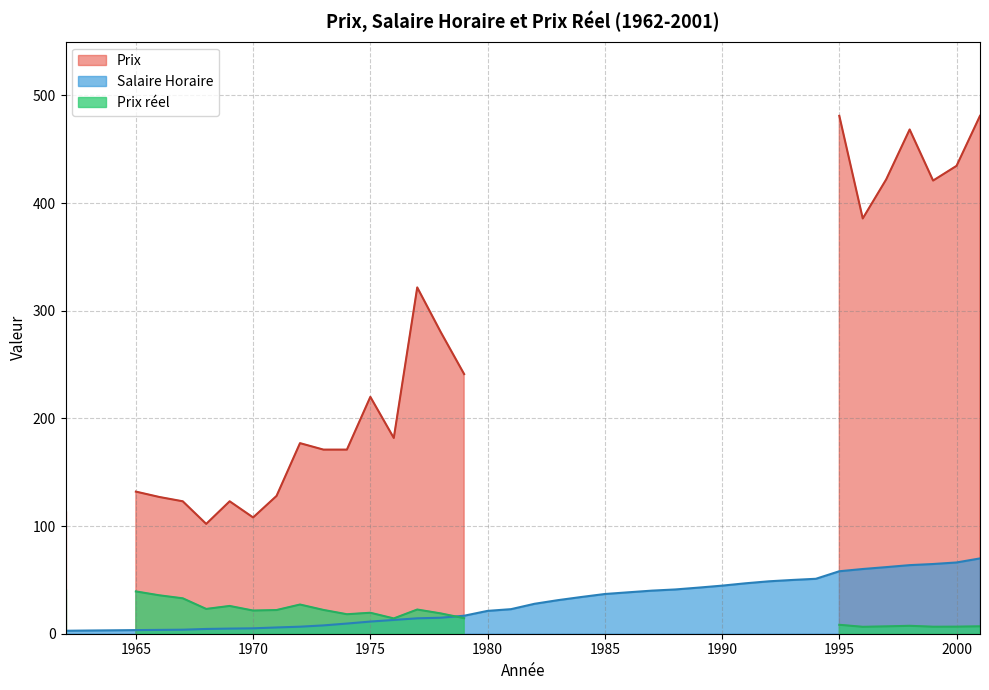

Rank the series by their maximum value, from lowest to highest.

Prix reel, Salaire Horaire, Prix